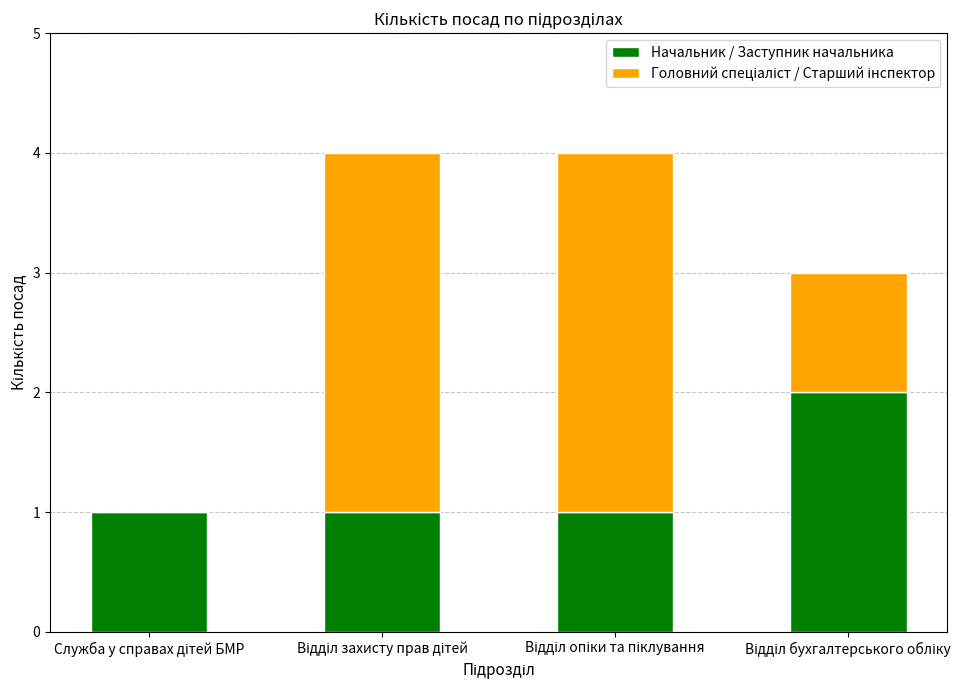

Are the bars grouped side by side (vs. stacked)?

No